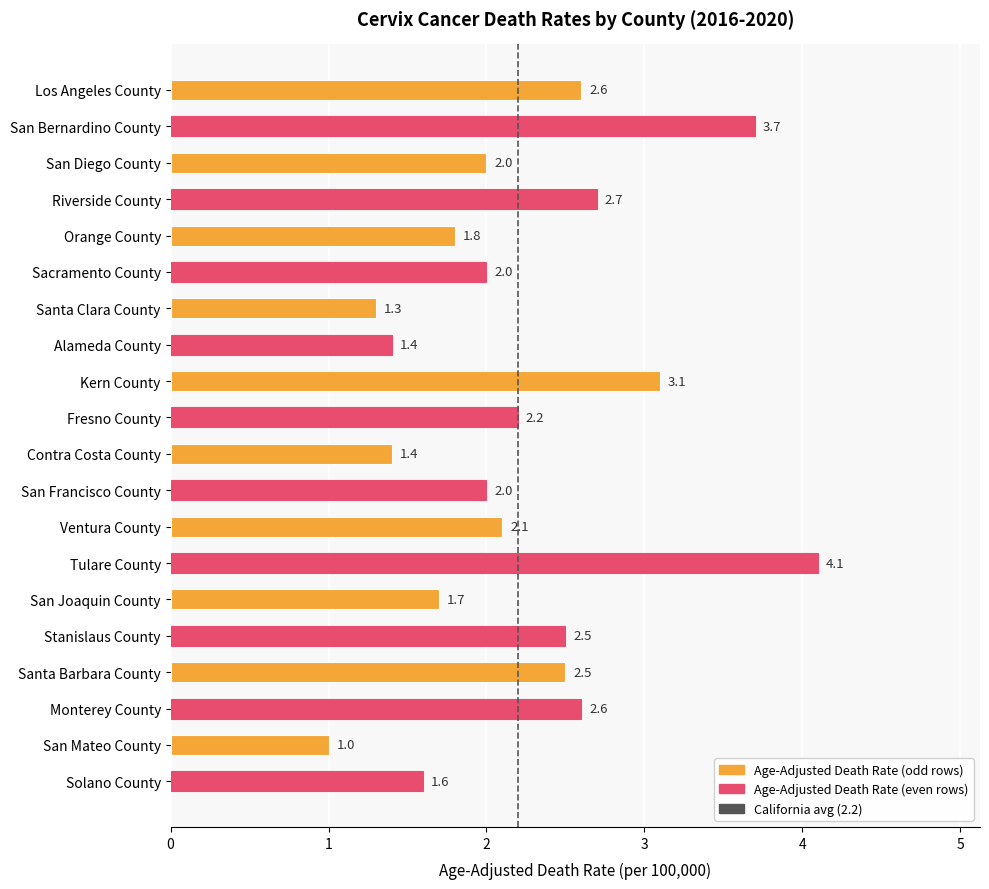

What is the label of the 3rd bar from the bottom?

Monterey County